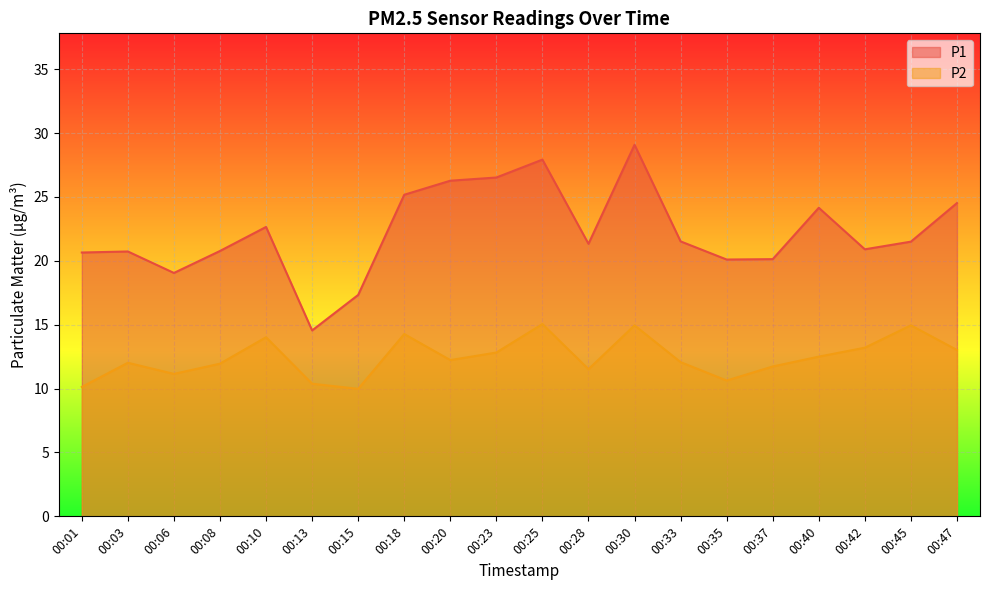

True or false: P2 and P1 intersect in this chart.

False